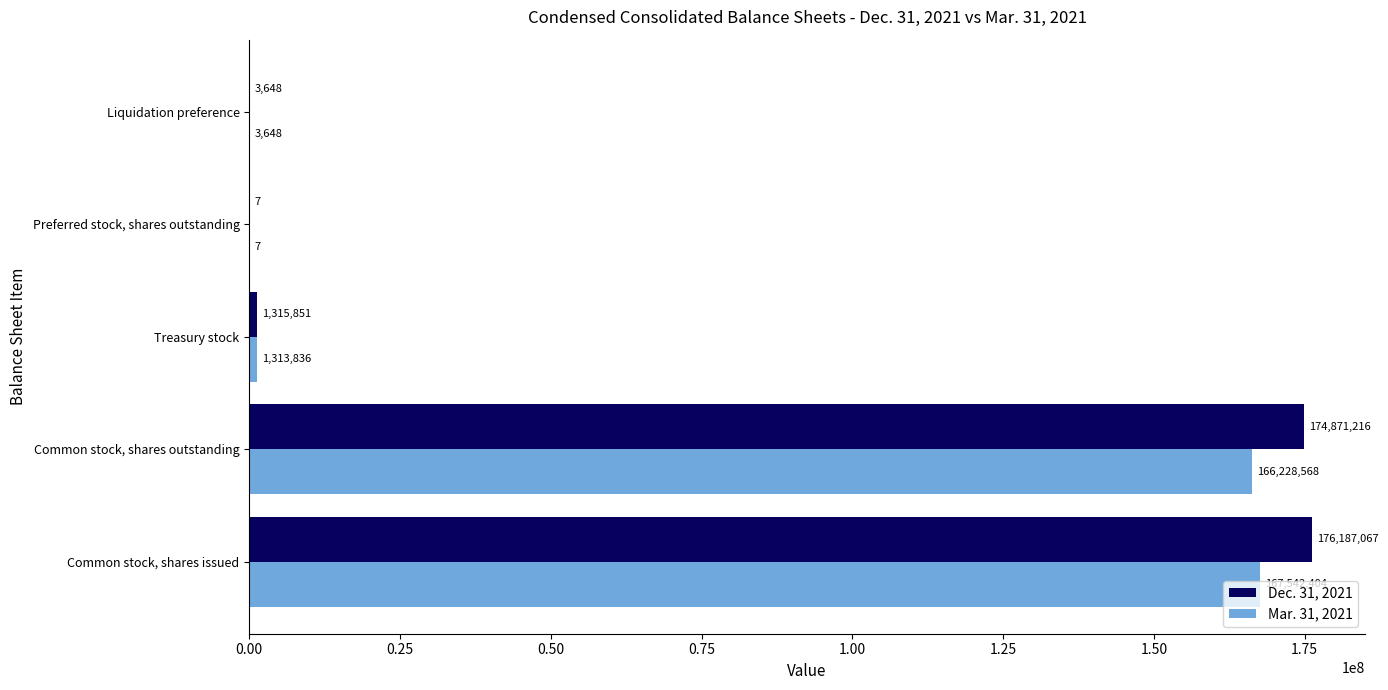

At which label does Mar. 31, 2021 reach its peak?

Common stock, shares issued